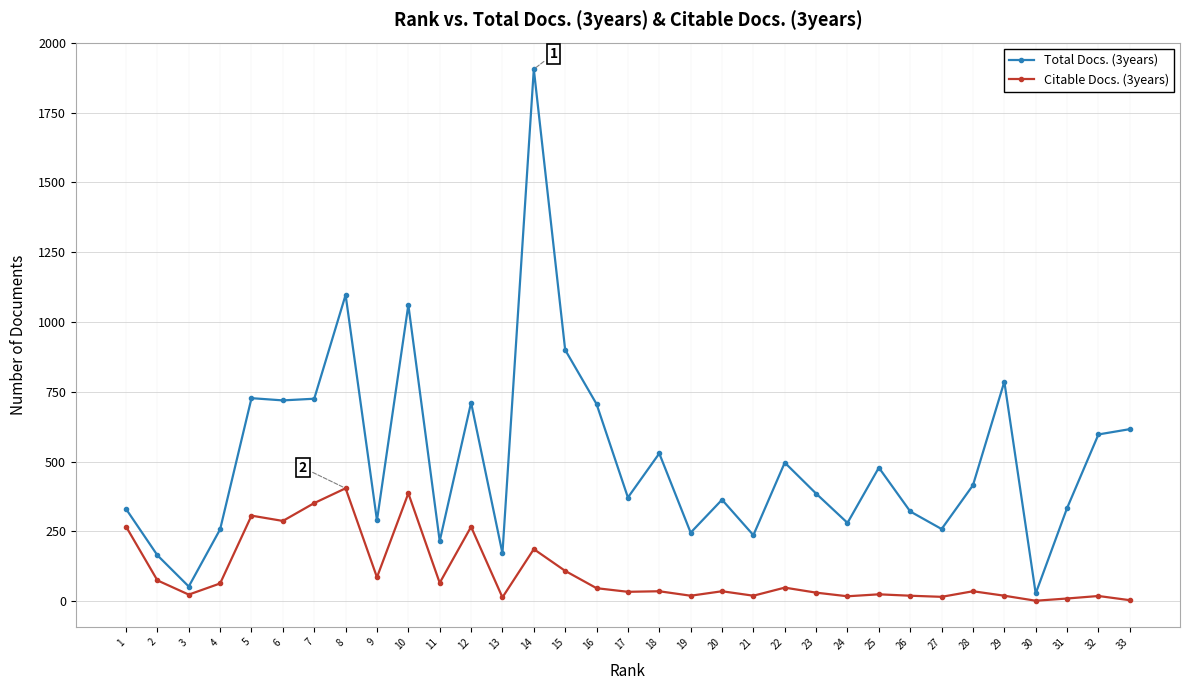

Count the number of categories in the chart.

33